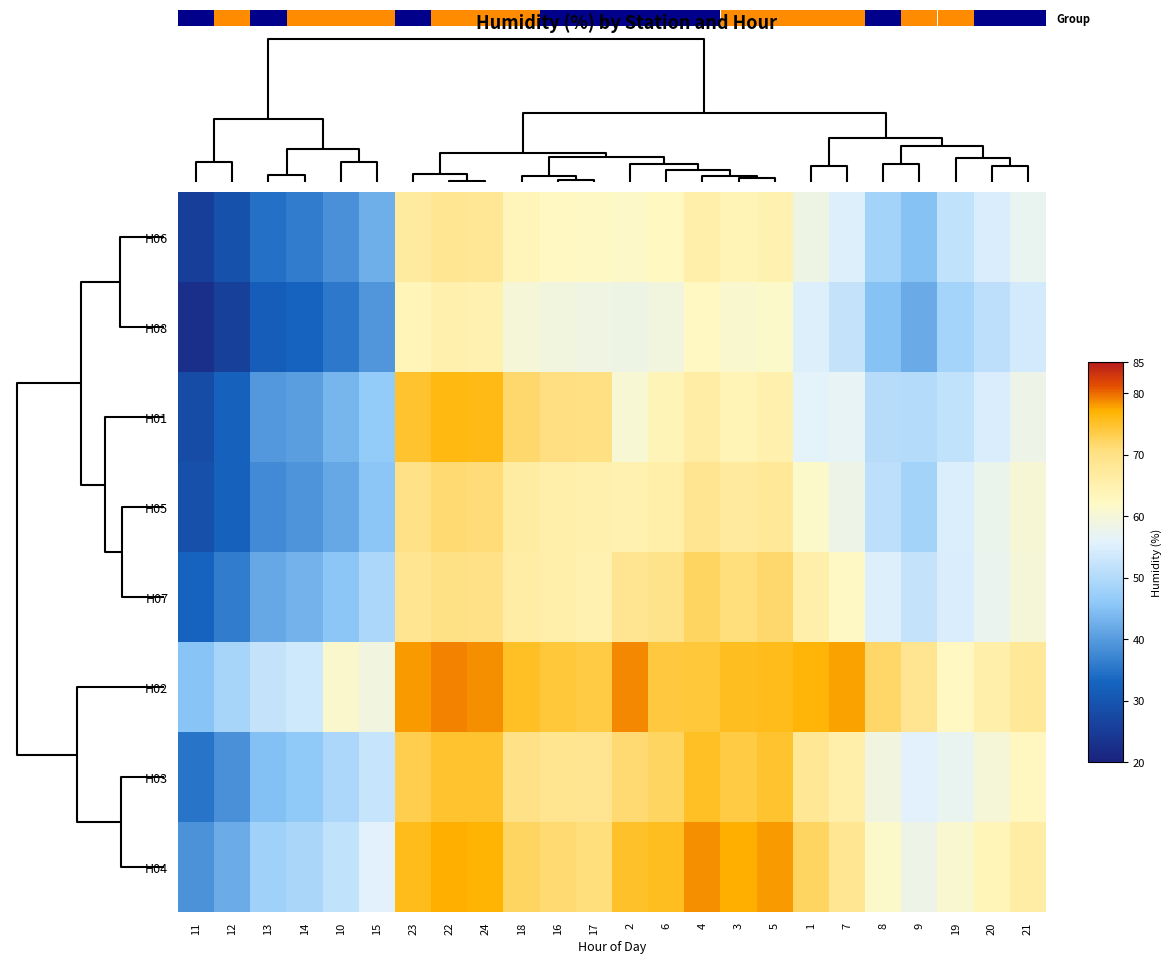

How many data points in H01 are less than 58?

12